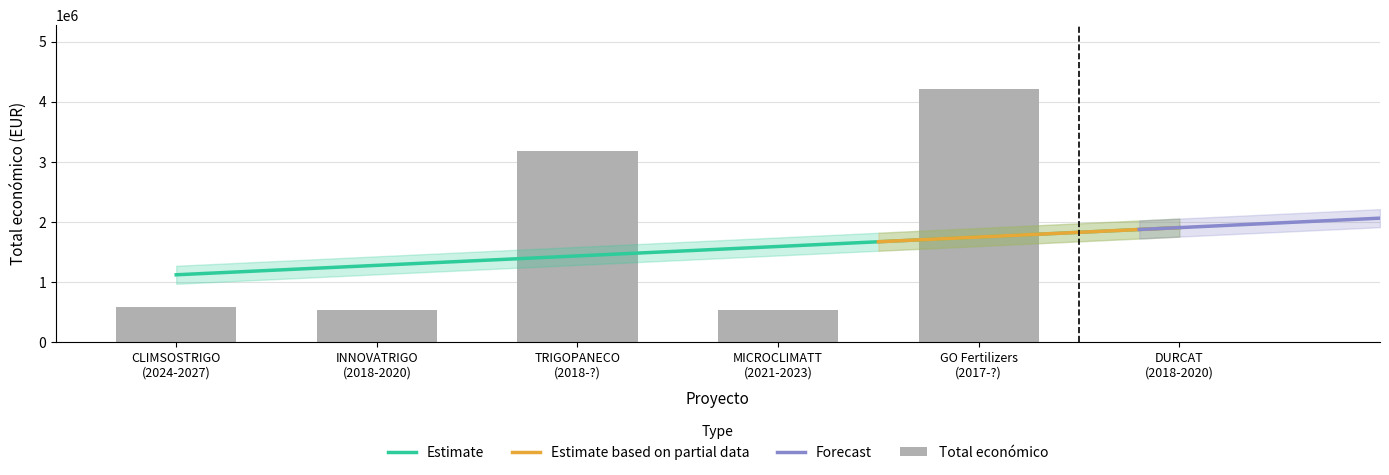

What is the change in value from TRIGOPANECO
(2018-?) to MICROCLIMATT
(2021-2023)?

-2635231